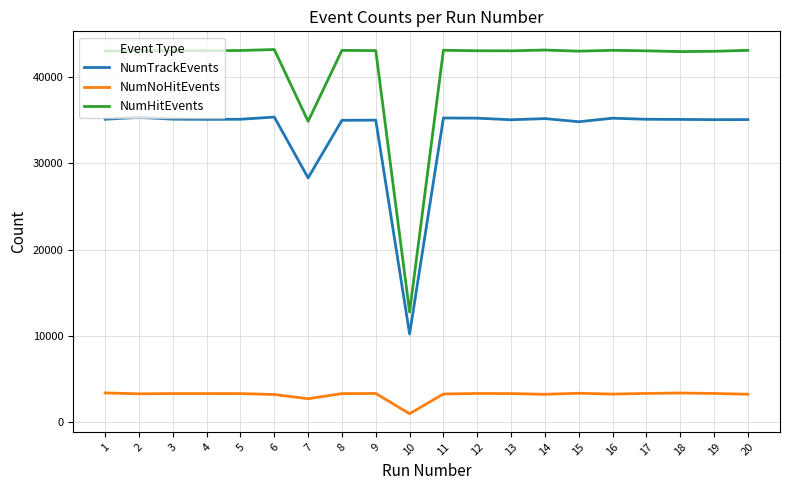

True or false: NumNoHitEvents and NumTrackEvents intersect in this chart.

False